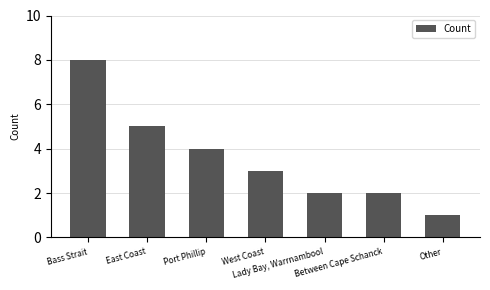

Where does the data first go above 3?

Bass Strait